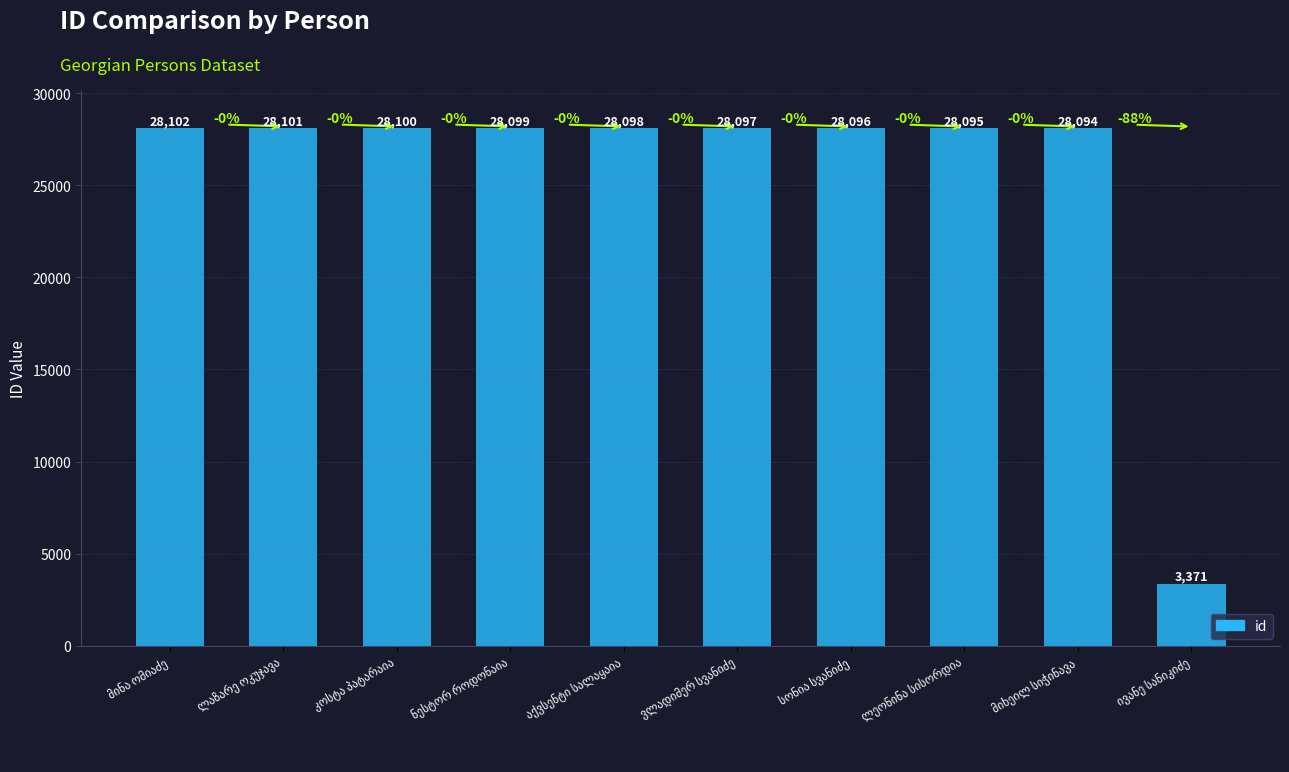

What is the difference between the second highest and minimum values?

24730